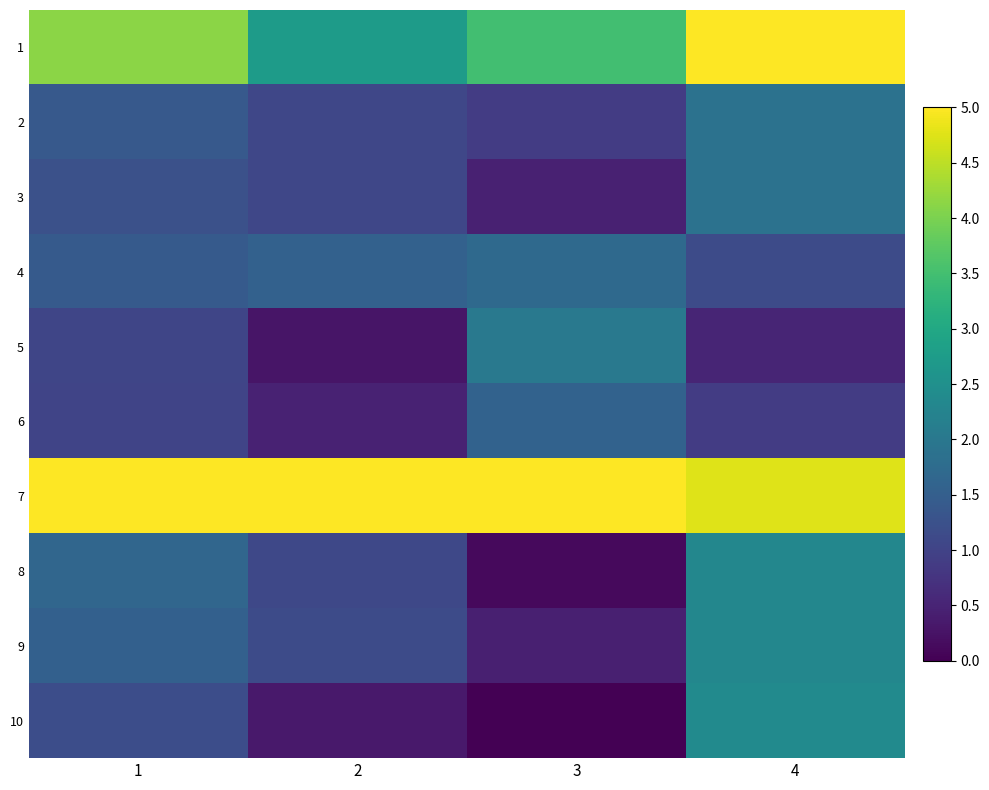

At 4, list the series in order from smallest to largest.

5, 6, 4, 3, 2, 8, 9, 10, 7, 1